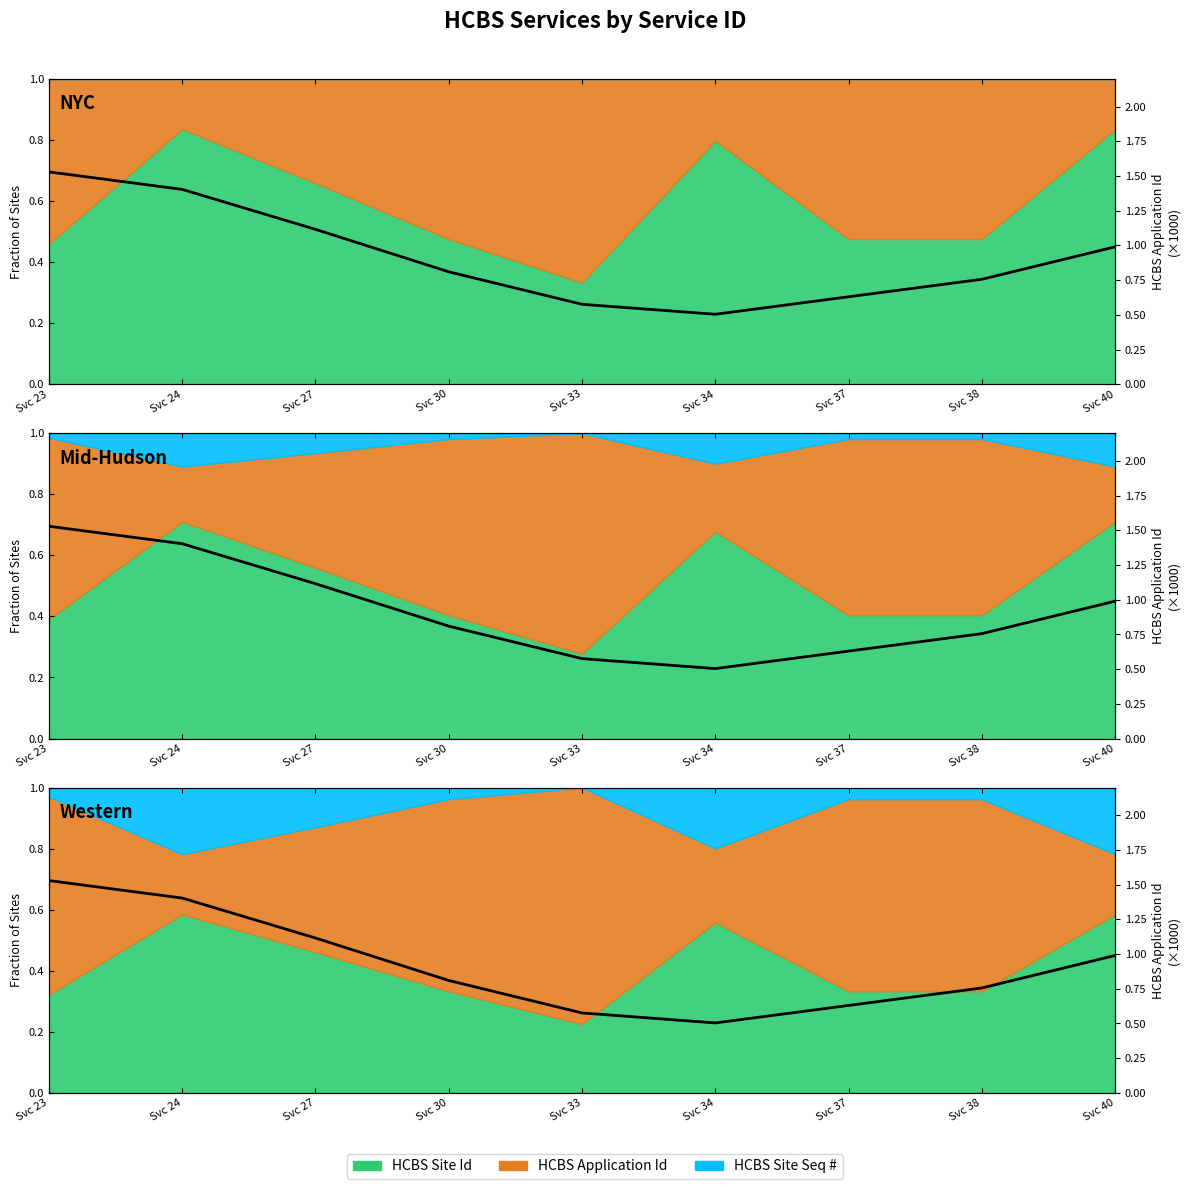

Rank the categories by value from lowest to highest.

Svc 34, Svc 33, Svc 37, Svc 38, Svc 30, Svc 40, Svc 27, Svc 24, Svc 23